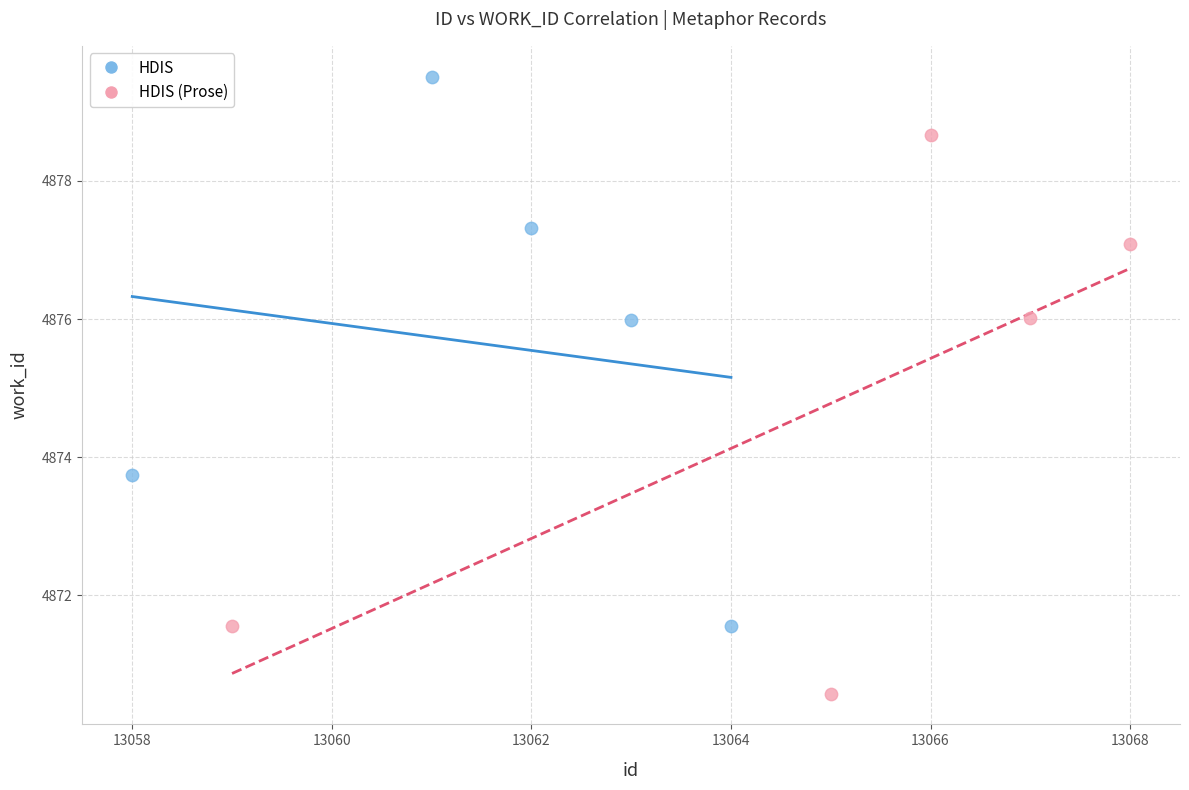

Which series contains the lowest Y value?

HDIS (Prose)